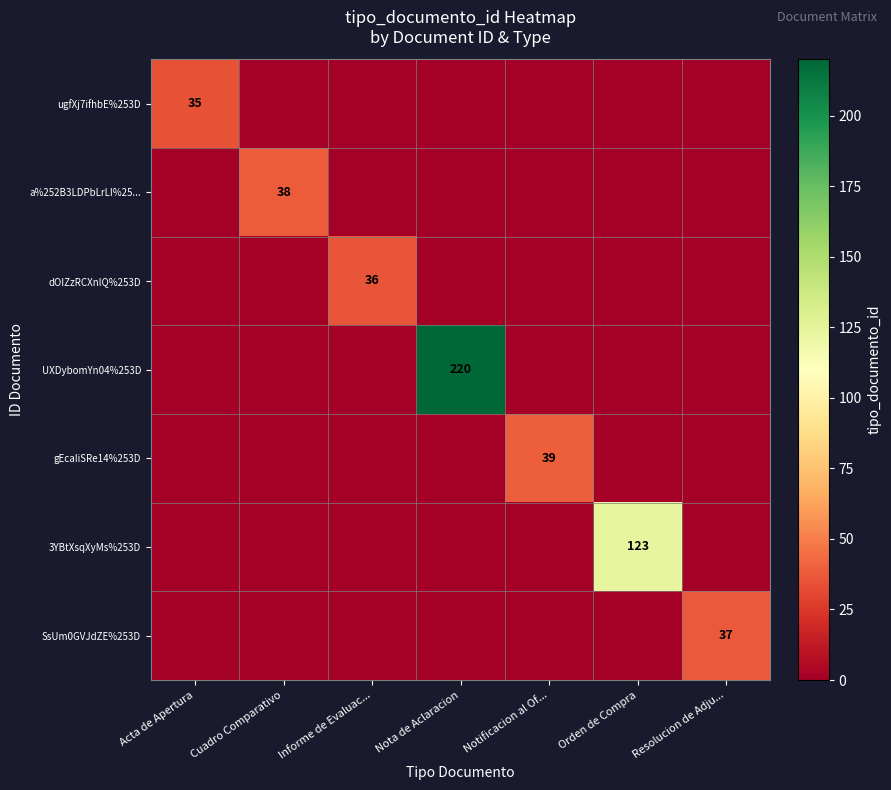

The value of 3YBtXsqXyMs%253D at Orden de Compra is 123. True or false?

True